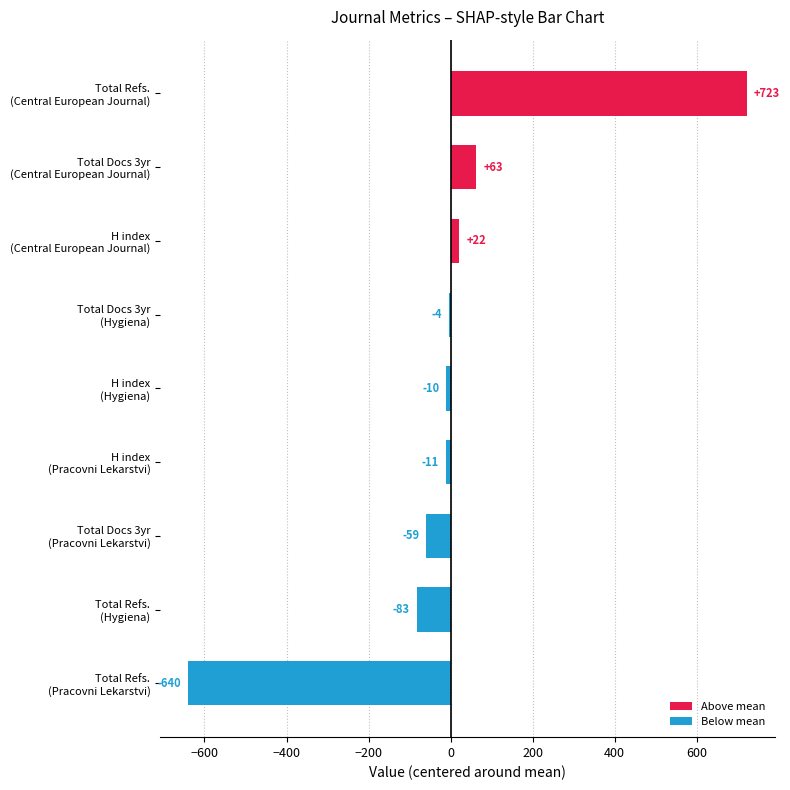

What is the greatest value displayed?

723.0